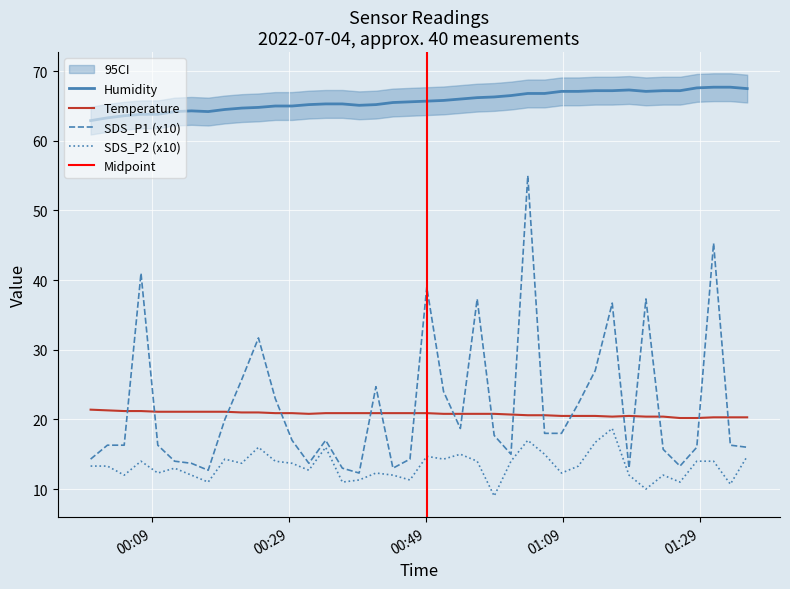

What is the value of the Temperature point at the 38th from the left?

20.3